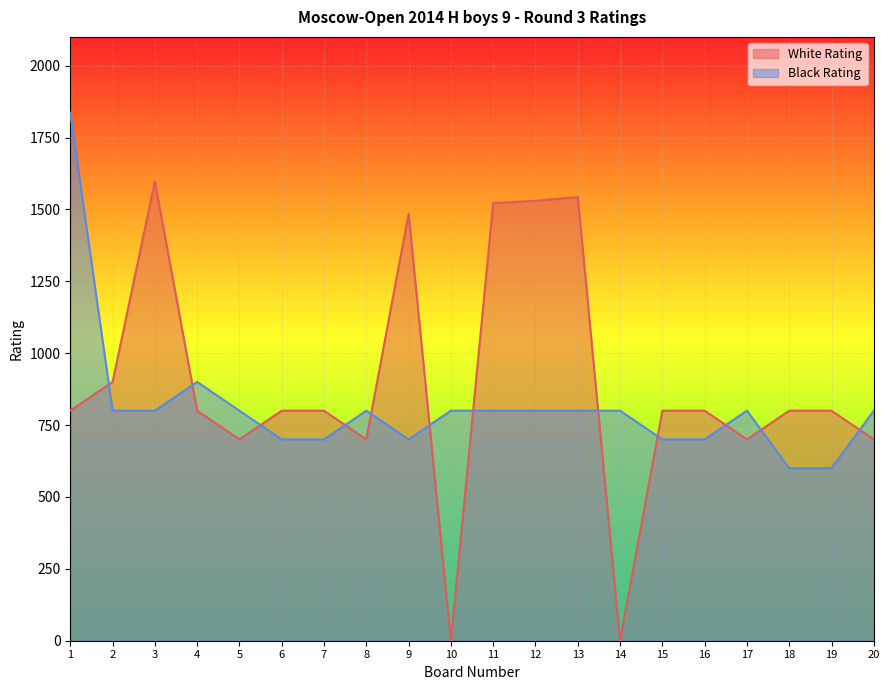

Which category has the highest value in the White Rating series?

3